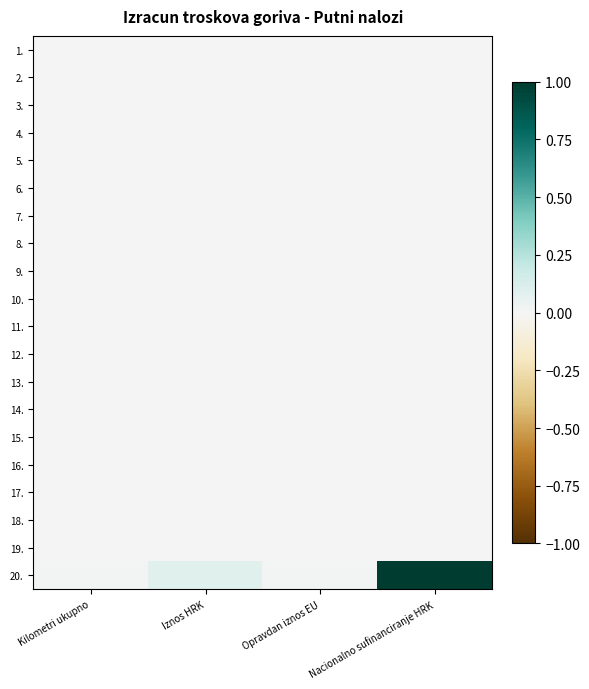

What is the difference between the highest and lowest values at Iznos HRK?

0.1